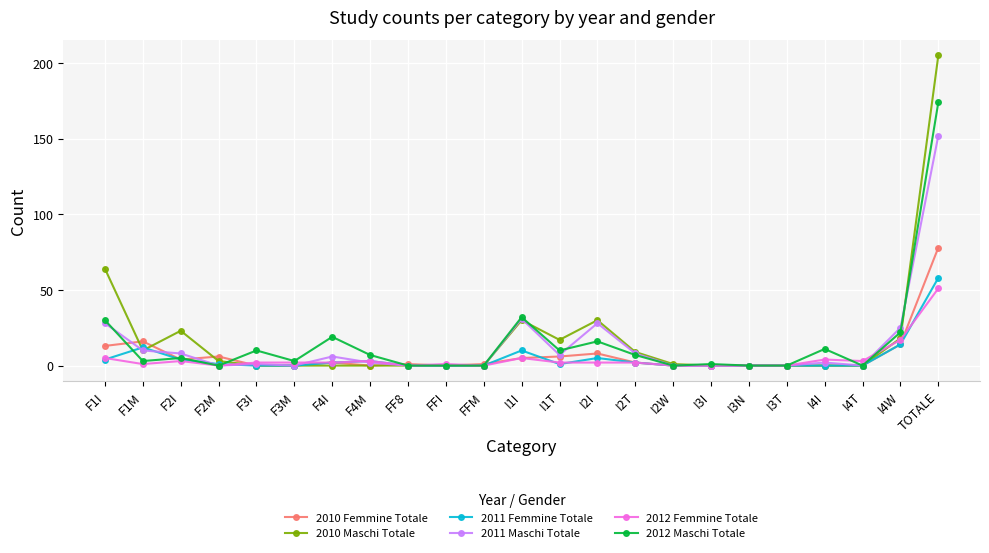

True or false: 2011 Maschi Totale has more than 1 interior local peaks.

True